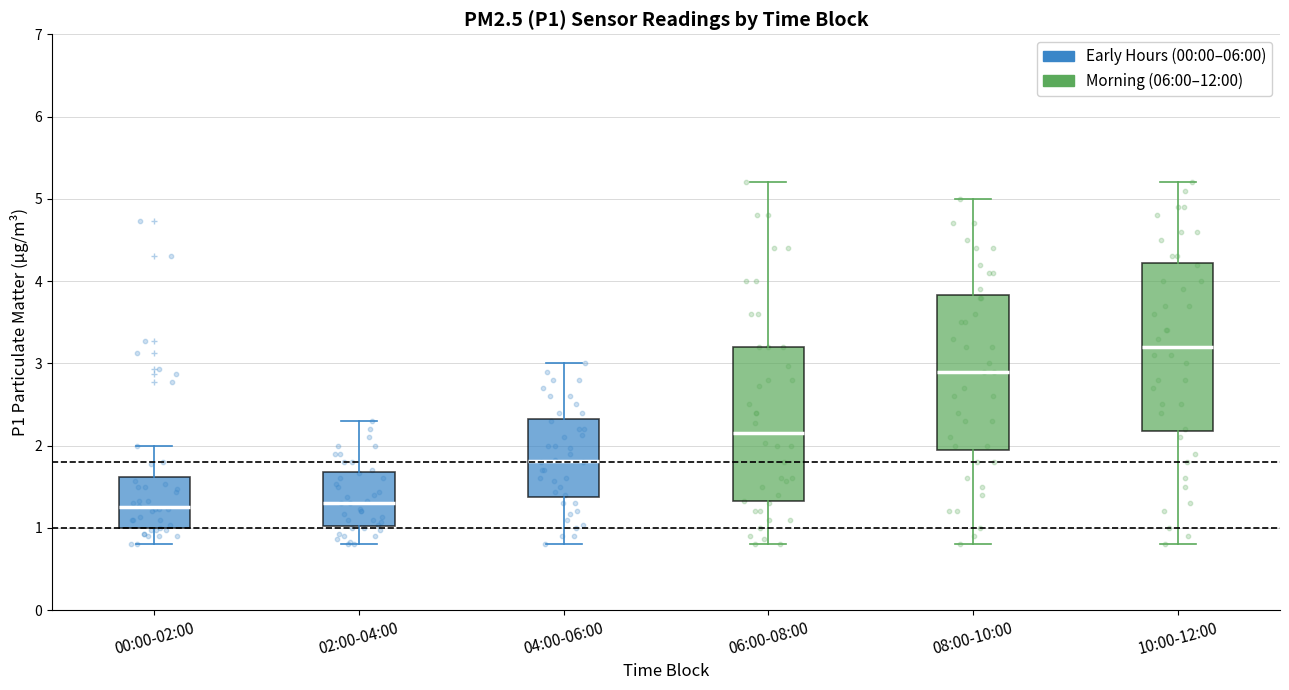

Where is the lower edge of the box for 04:00-06:00 on the y-axis? The values are not printed on the chart, so give them approximately, as read against the axis.

1.4